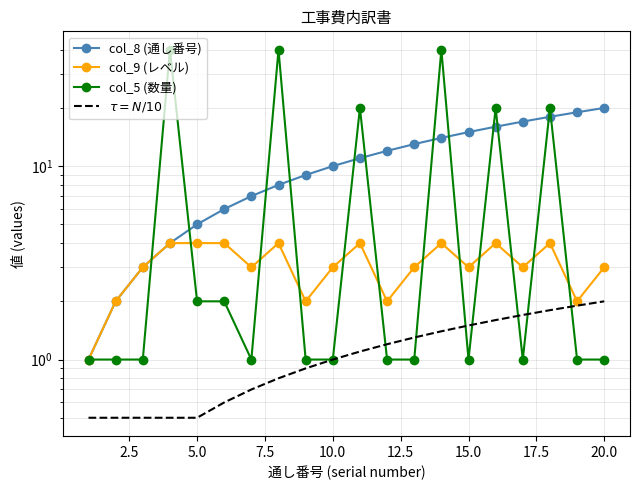

How many data points in $\tau = N/10$ are less than 1?

9